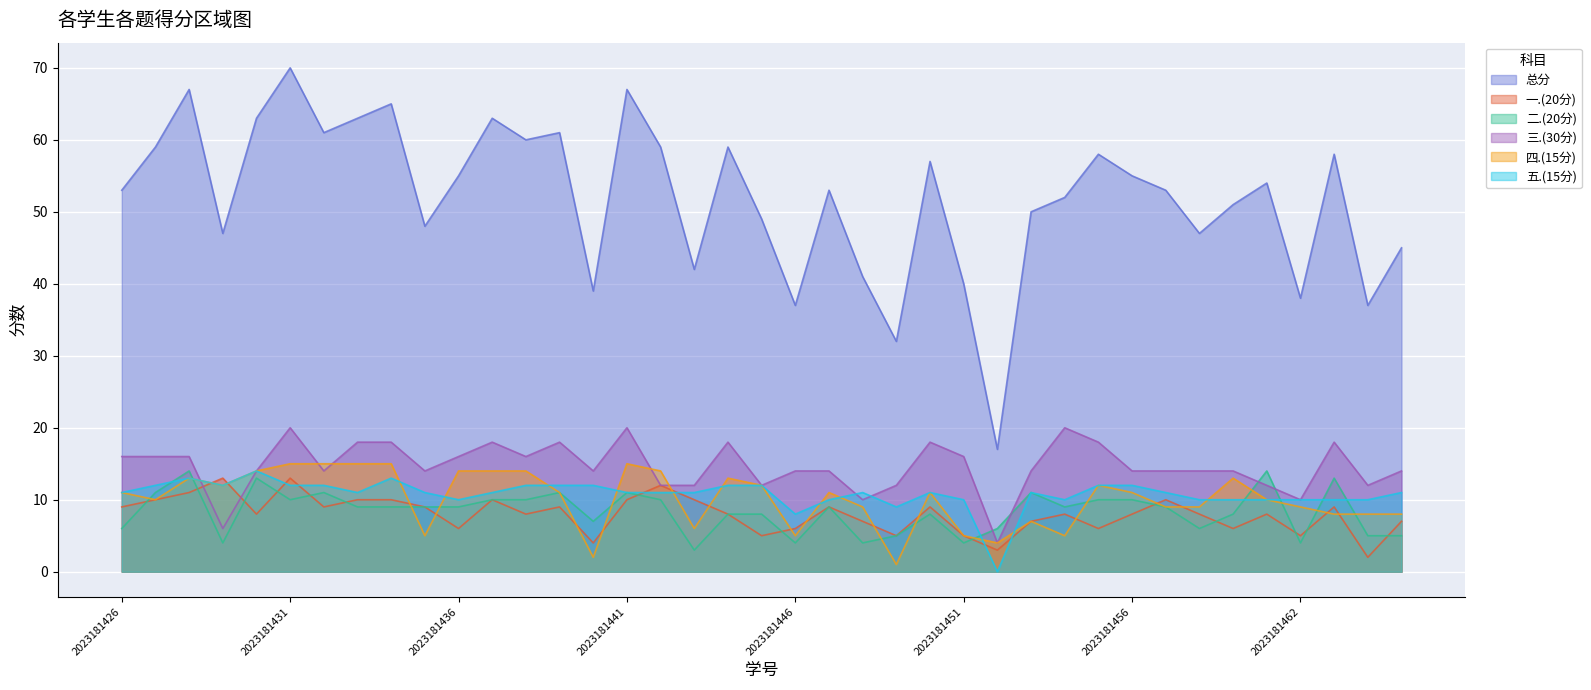

Which series ends up on top after the final intersection of 三.(30分) and 四.(15分)?

三.(30分)